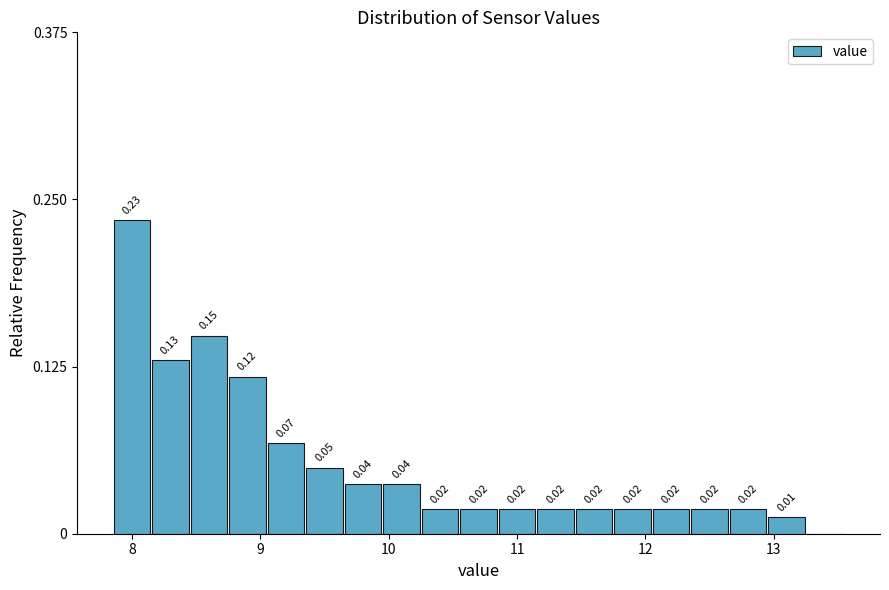

Read against the x-axis, roughly where is the centre of the tallest bar?

8.0